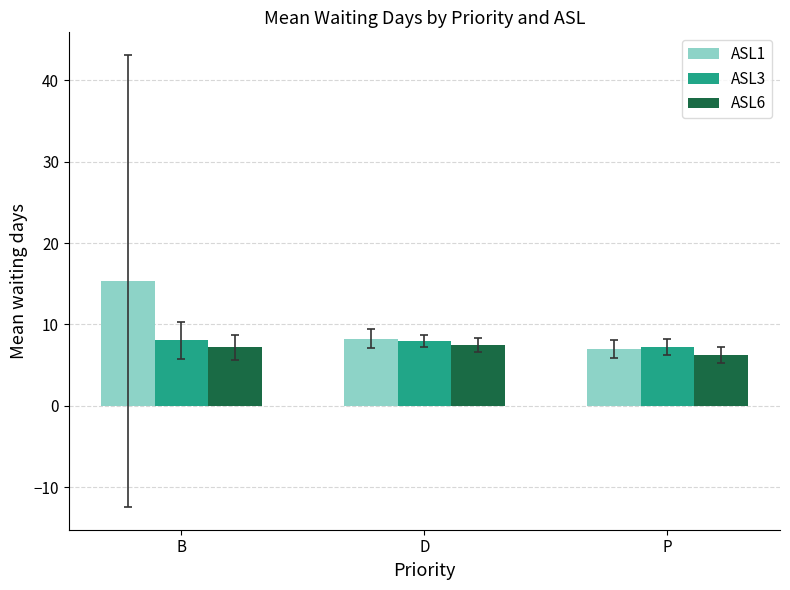

At how many categories does at least one series exceed 14?

1